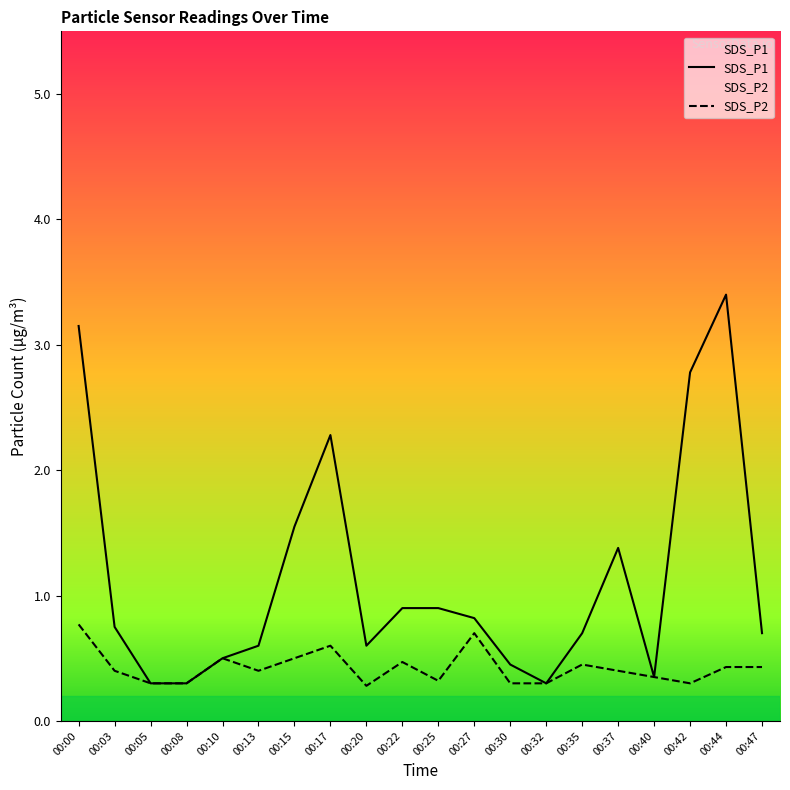

Reading left to right, transcribe all the data shown in this chart.

SDS_P1: 3.1	0.8	0.3	0.3	0.5	0.6	1.6	2.3	0.6	0.9	0.9	0.8	0.5	0.3	0.7	1.4	0.3	2.8	3.4	0.7
SDS_P2: 0.8	0.4	0.3	0.3	0.5	0.4	0.5	0.6	0.3	0.5	0.3	0.7	0.3	0.3	0.5	0.4	0.3	0.3	0.4	0.4